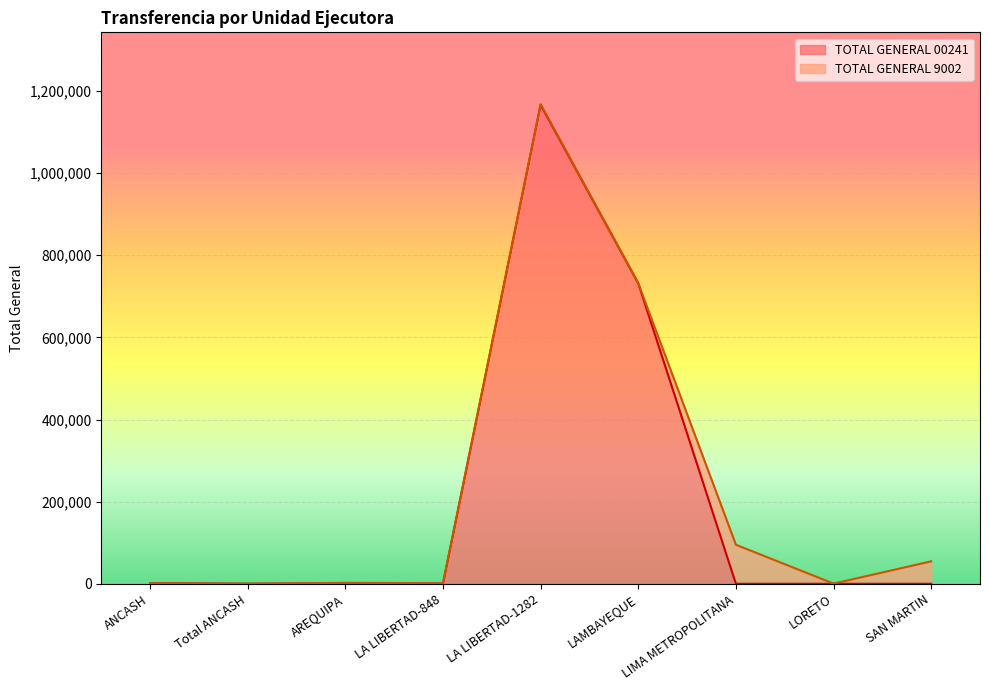

How many lines are shown in the chart?

2